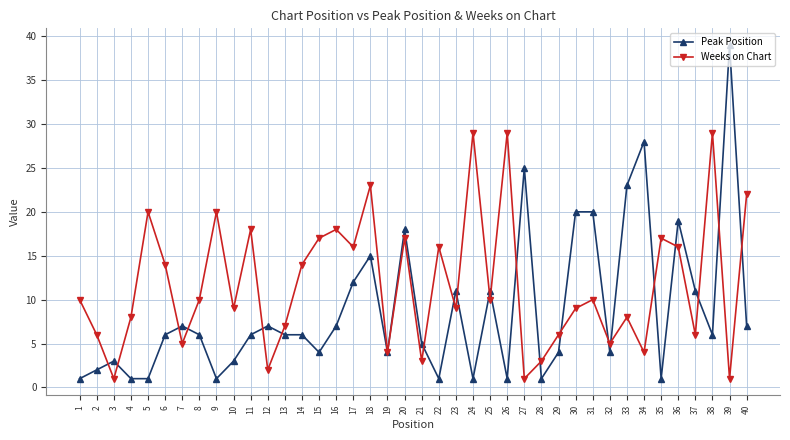

What is the sum of all Peak Position values?

354